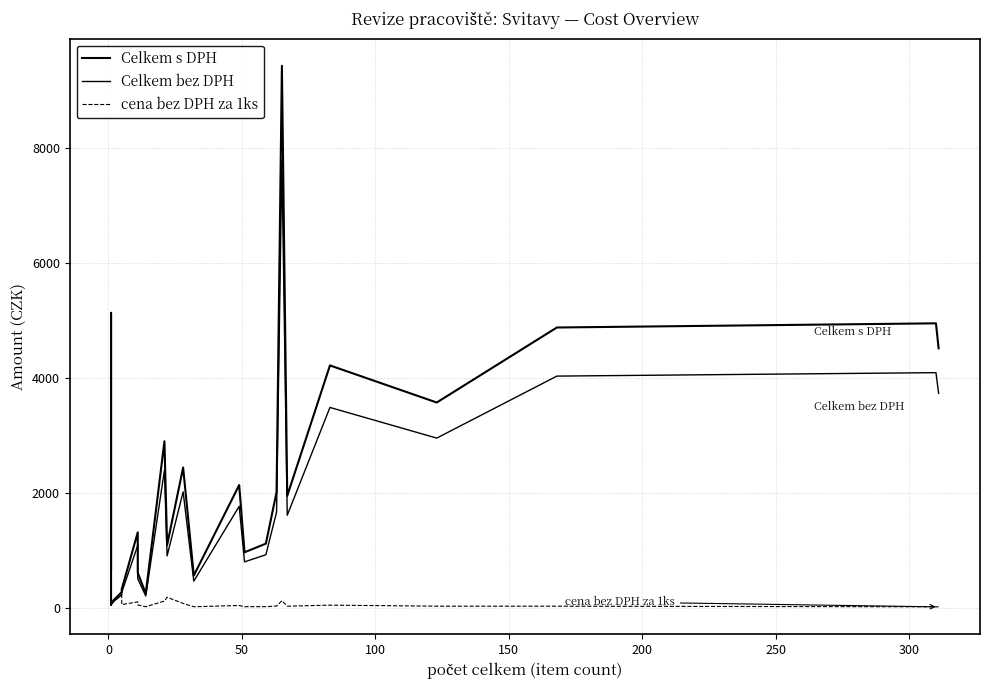

Rank the series by their average value, from lowest to highest.

cena bez DPH za 1ks, Celkem bez DPH, Celkem s DPH